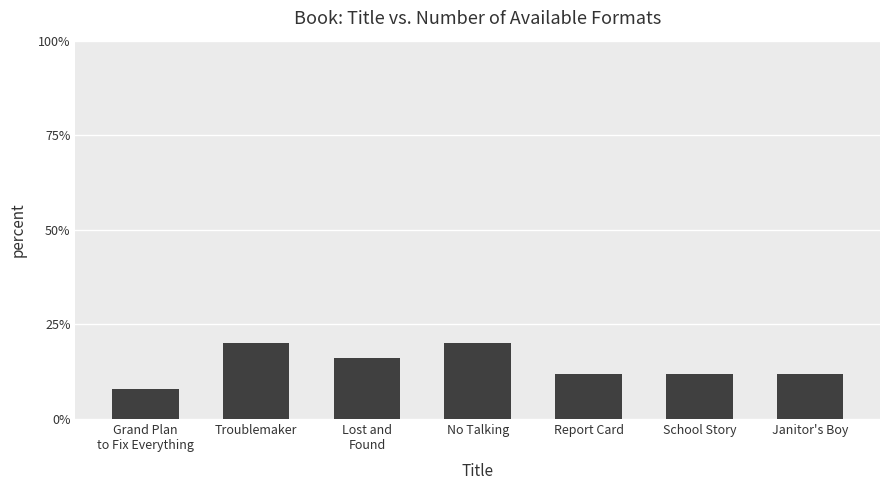

True or false: the data shows 0.2 at No Talking.

True